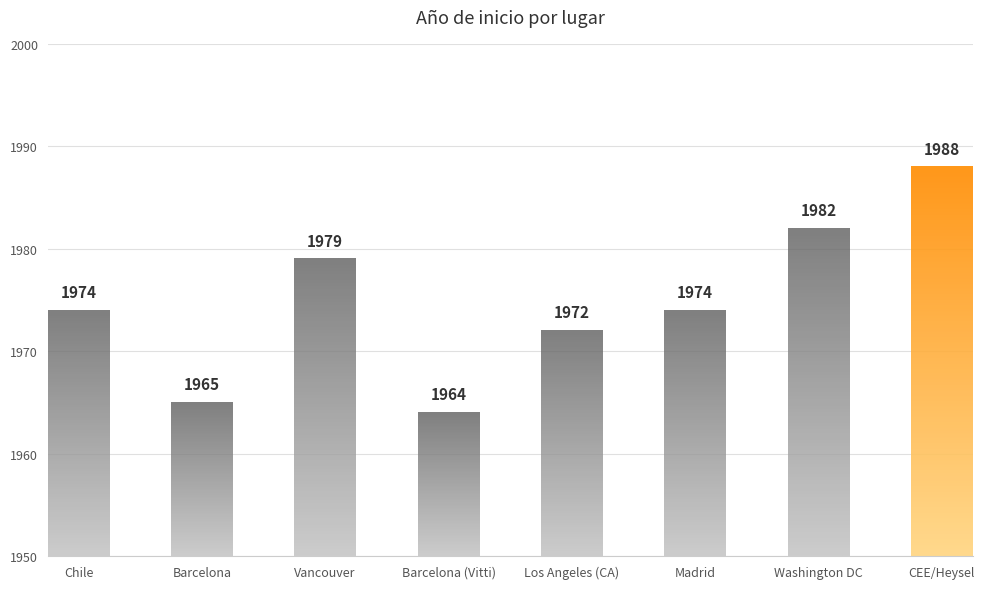

At which label is the value closest to 1976?

Chile